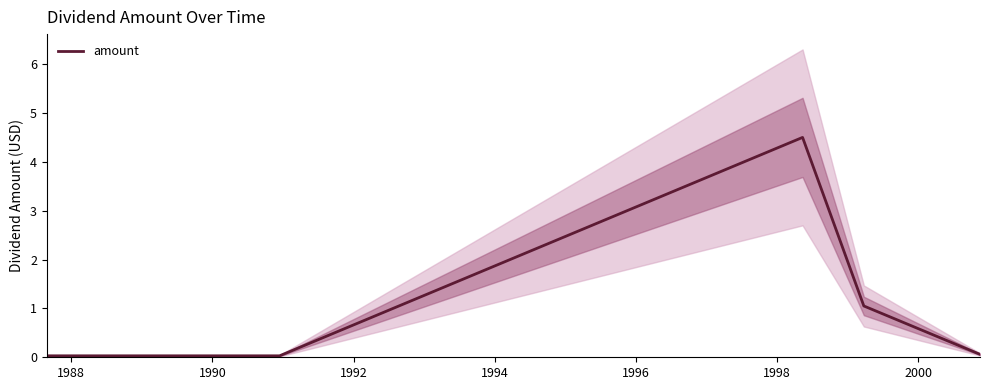

Count the number of categories in the chart.

17